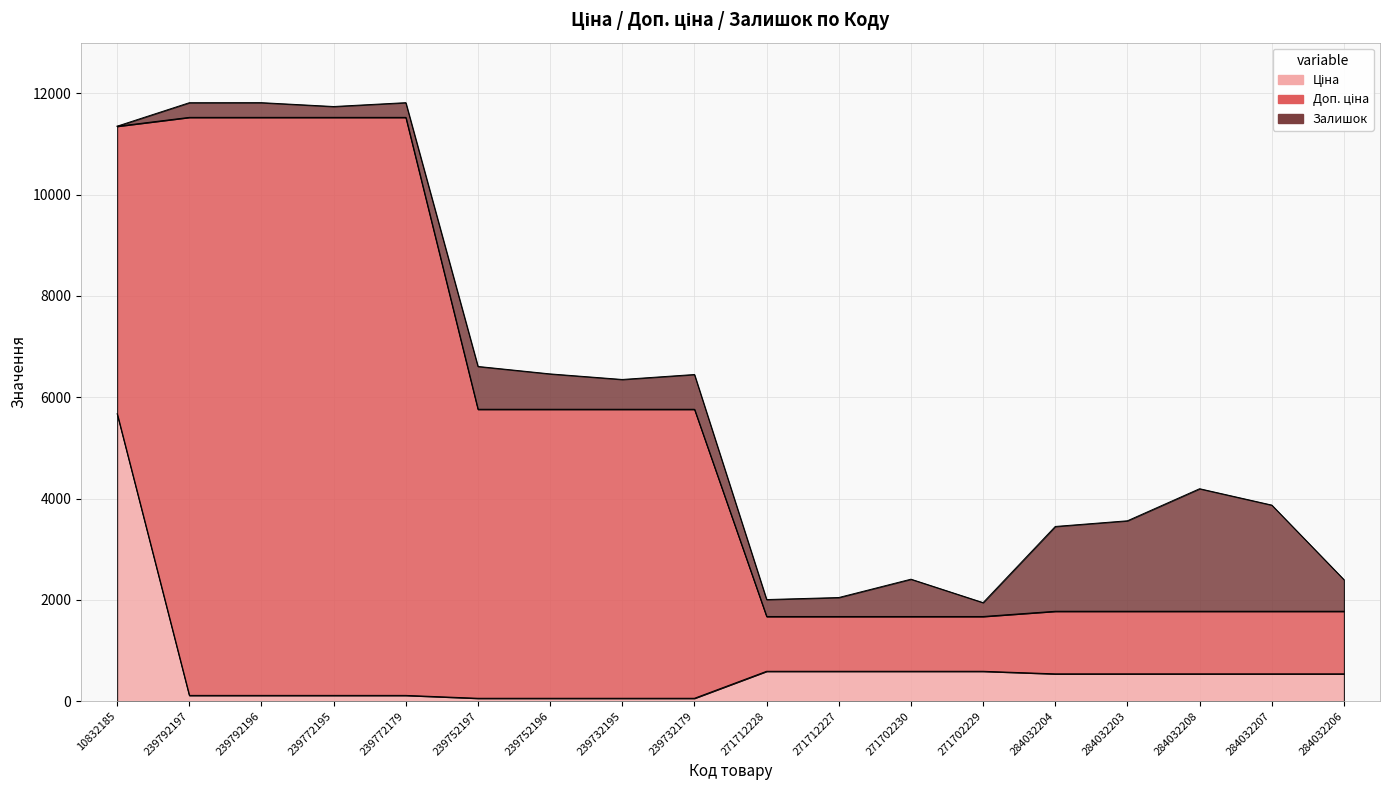

List the labels in order of Доп. ціна value, smallest first.

271712228, 271712227, 271702230, 271702229, 284032204, 284032203, 284032208, 284032207, 284032206, 10832185, 239752197, 239752196, 239732195, 239732179, 239792197, 239792196, 239772195, 239772179